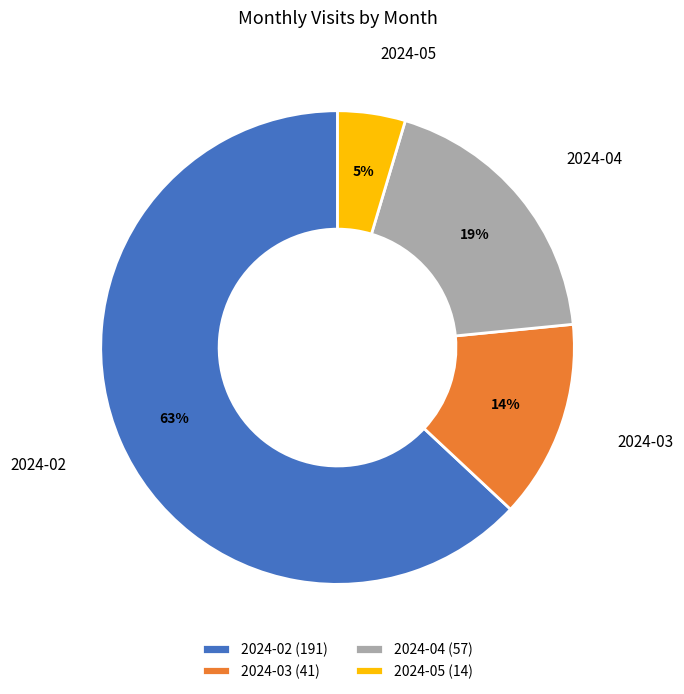

What percentage is the 2024-04 (57) slice, to the nearest percent?

19%